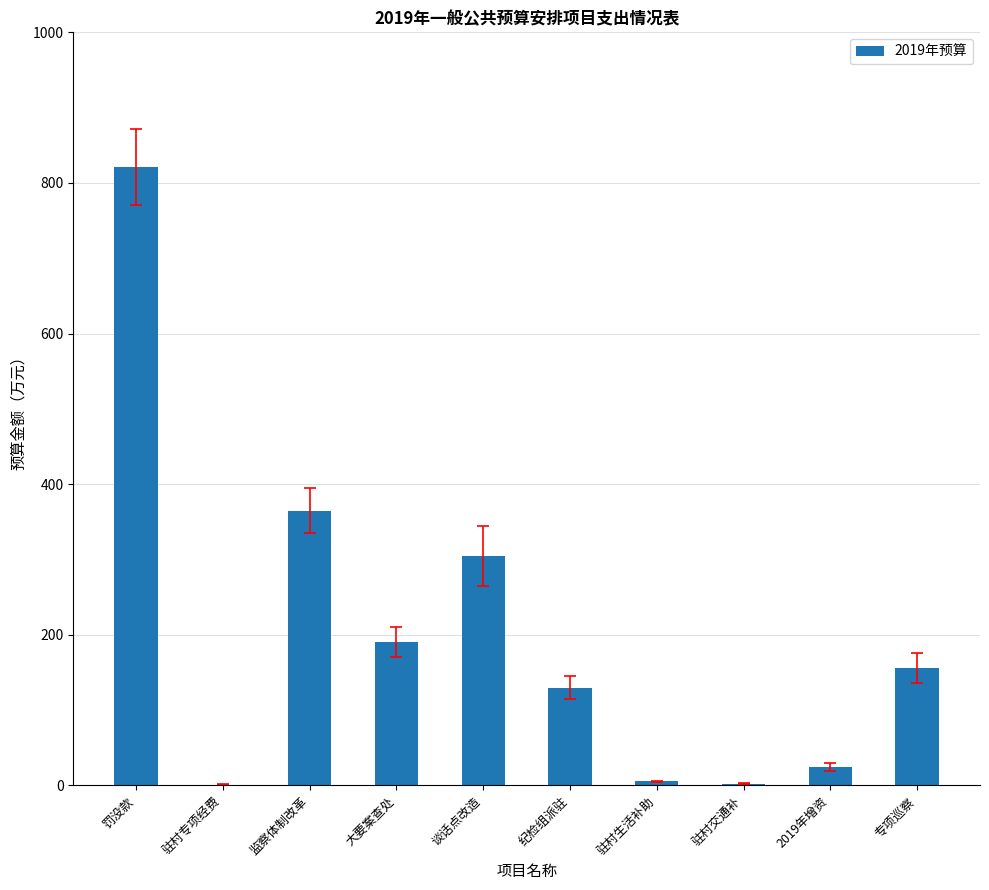

What is the greatest value displayed?

821.0